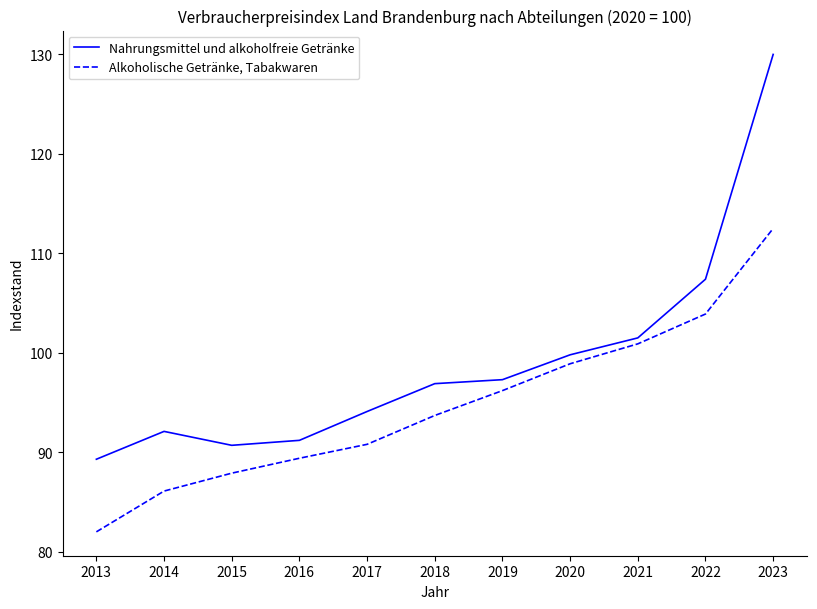

What is the spread (max minus min) of values at 2020?

0.9